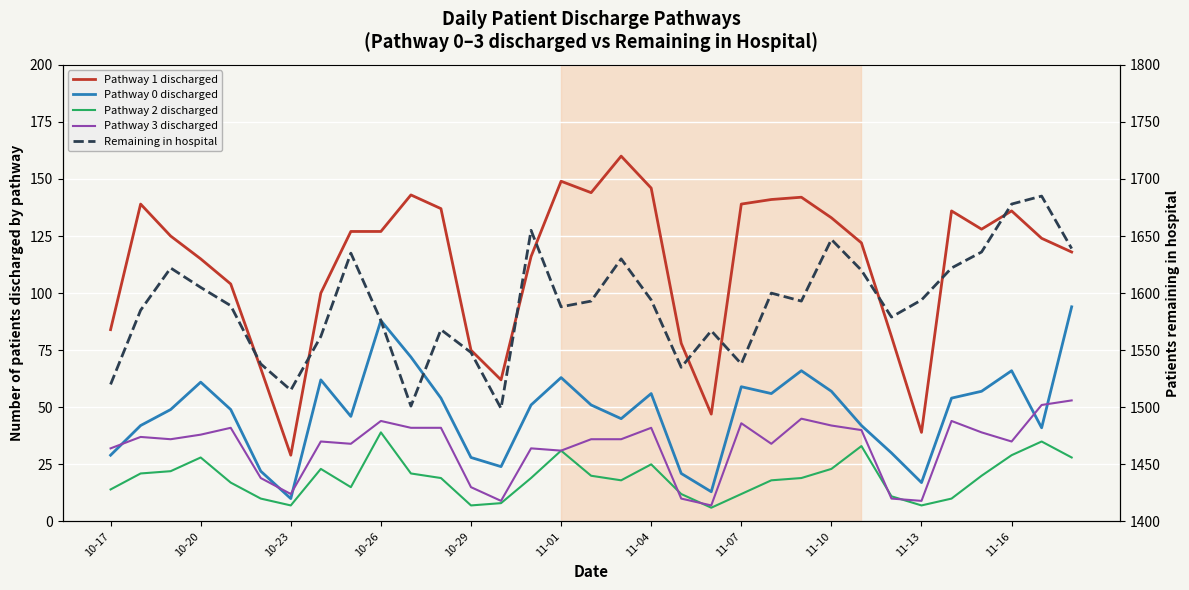

What position from the right is 10-20?

32